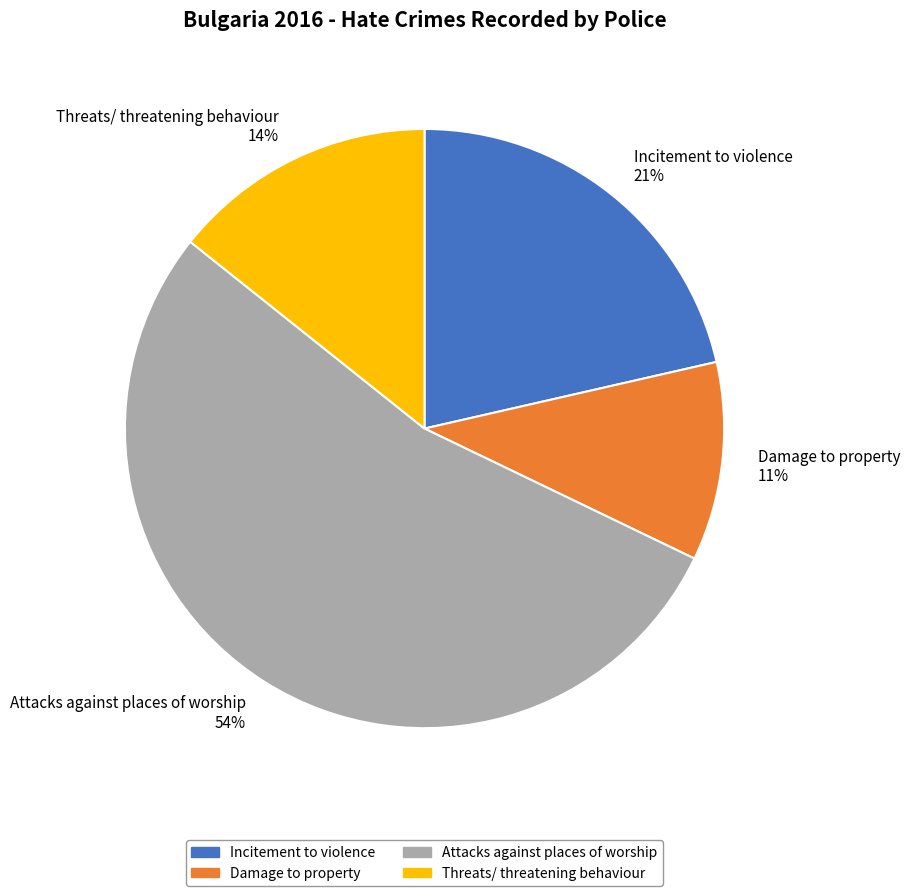

Count the number of slices in the pie.

4